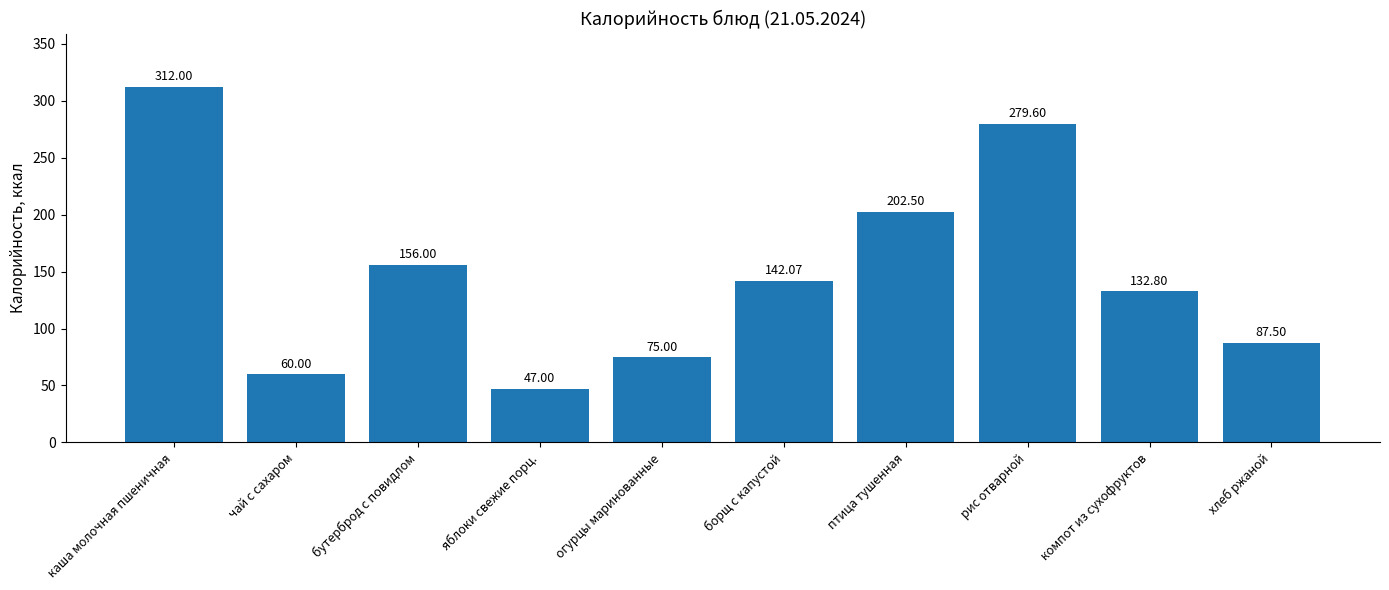

Are the bars grouped side by side (vs. stacked)?

No